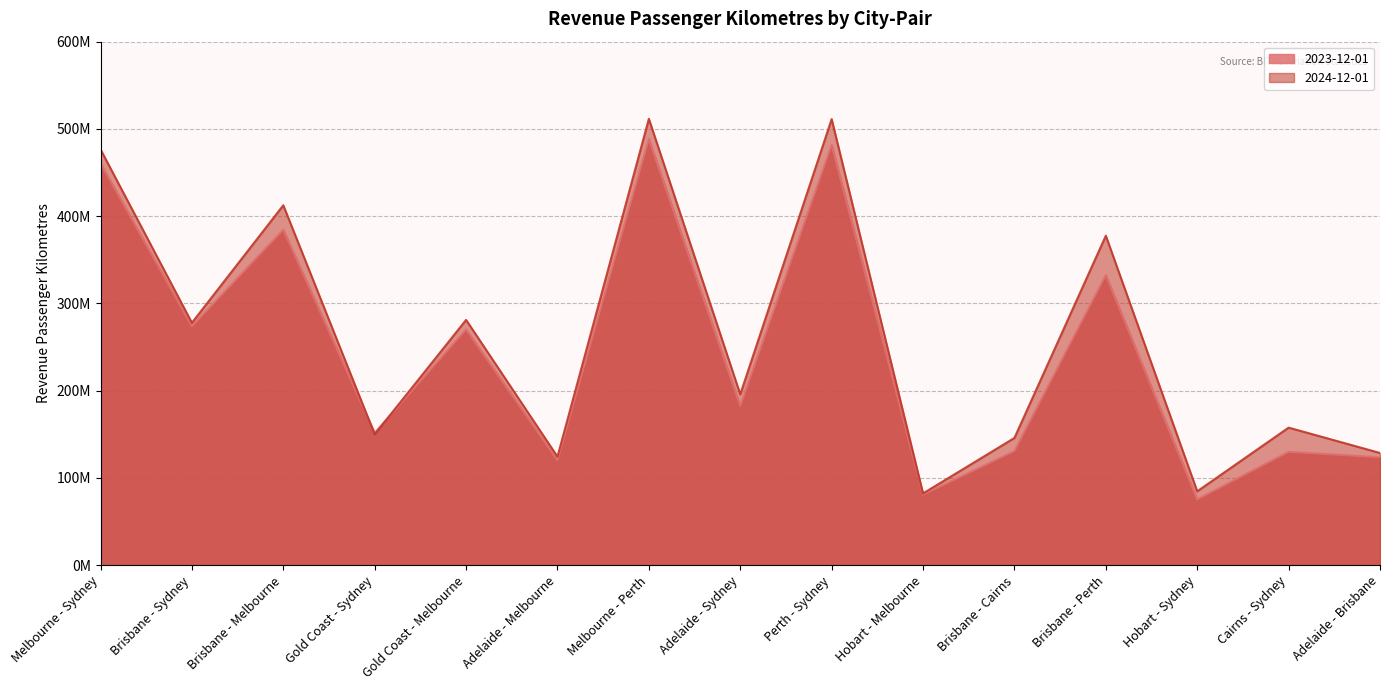

Rank the categories by 2023-12-01 value from highest to lowest.

Melbourne - Perth, Perth - Sydney, Melbourne - Sydney, Brisbane - Melbourne, Brisbane - Perth, Brisbane - Sydney, Gold Coast - Melbourne, Adelaide - Sydney, Gold Coast - Sydney, Brisbane - Cairns, Cairns - Sydney, Adelaide - Brisbane, Adelaide - Melbourne, Hobart - Melbourne, Hobart - Sydney